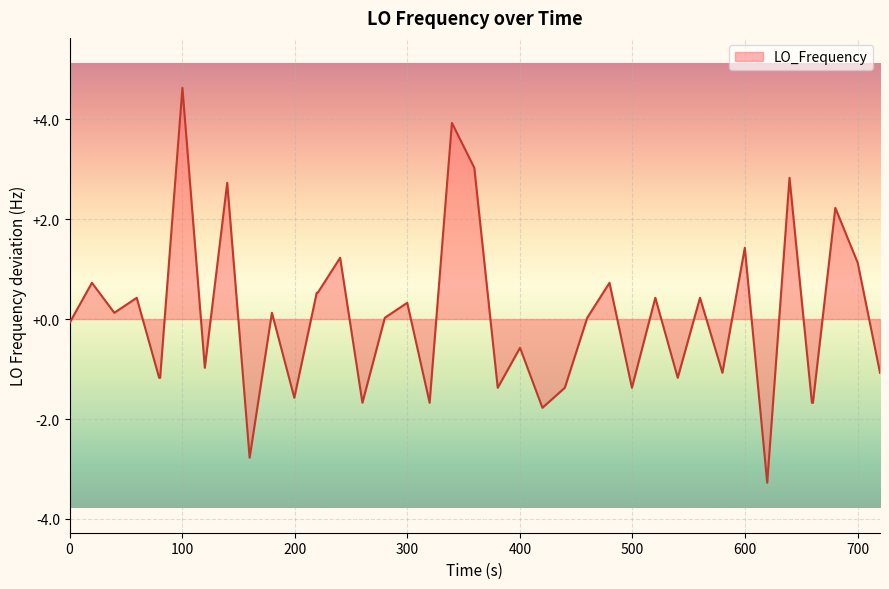

What is the maximum value shown in the chart?

4.6